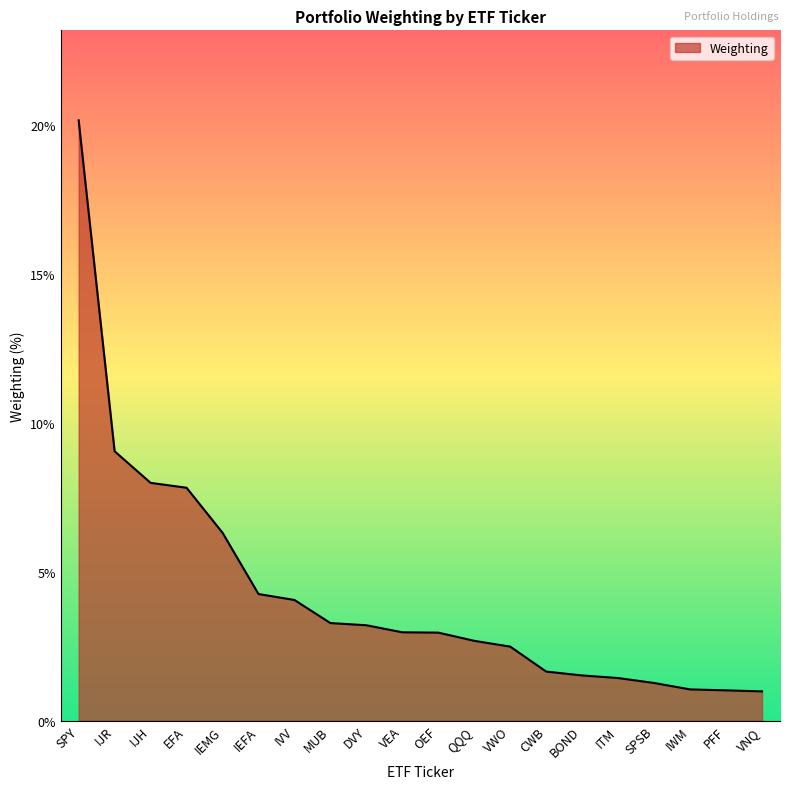

What is the change in value from IEMG to CWB?

-4.7